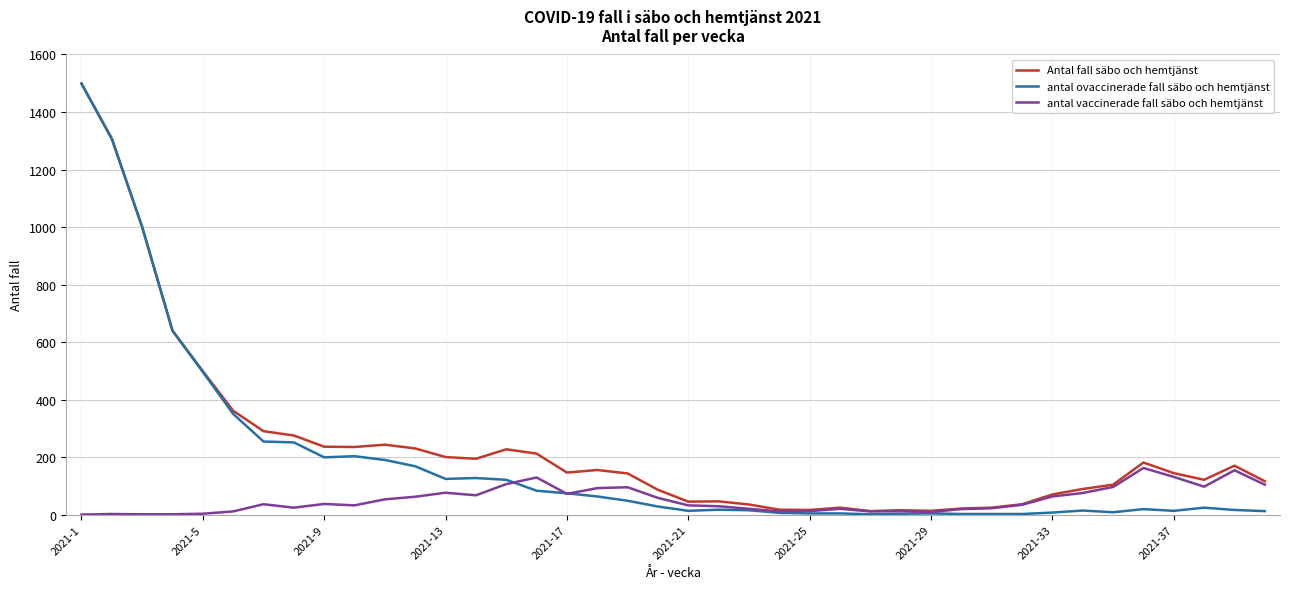

Which series has the largest range (max minus min)?

antal ovaccinerade fall säbo och hemtjänst